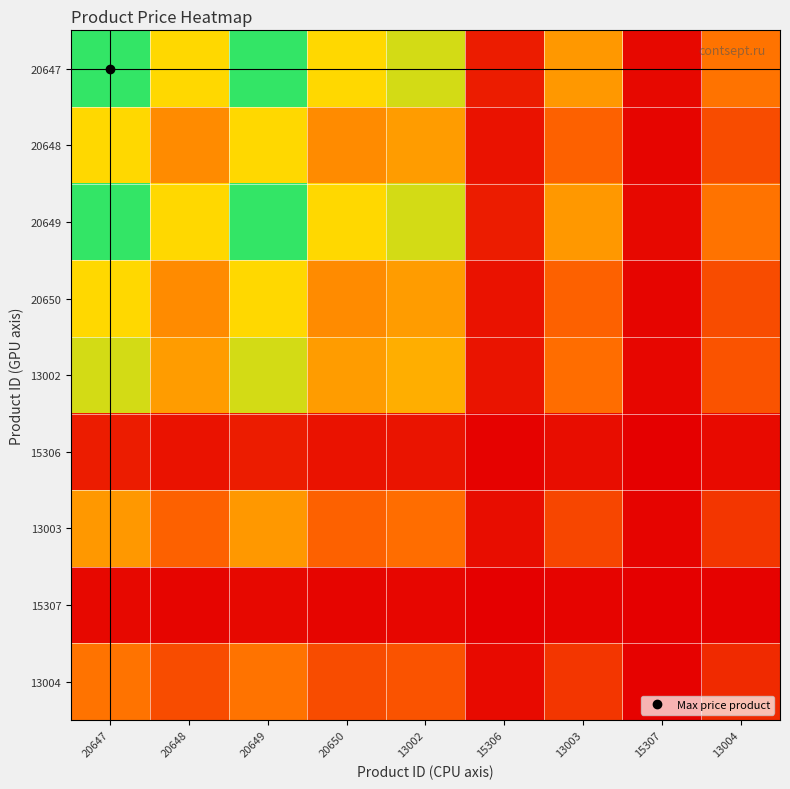

How many series are shown in this chart?

9